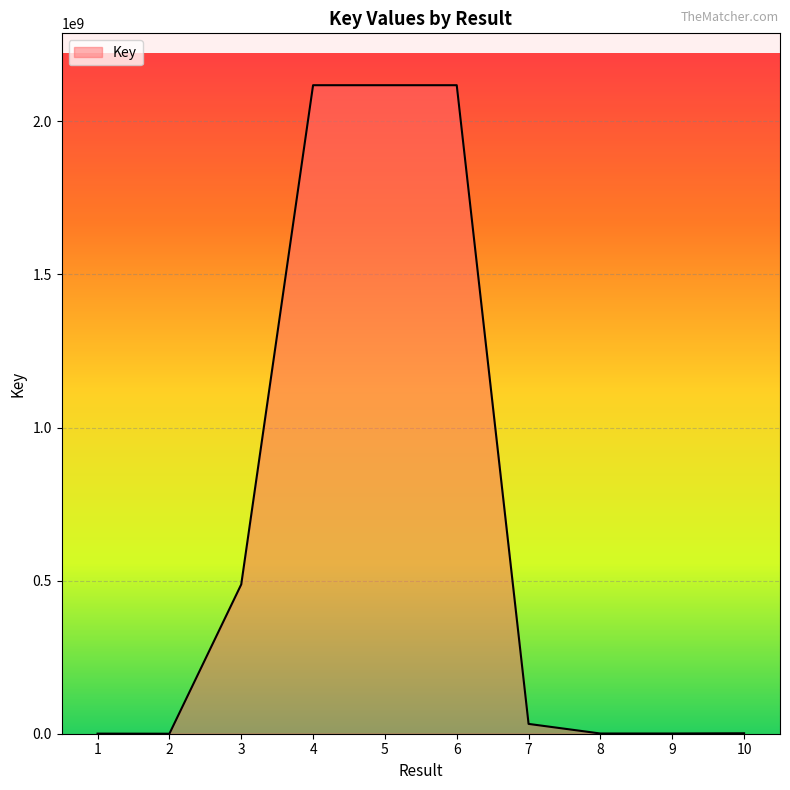

What is the difference between the maximum and minimum values?

2117853274